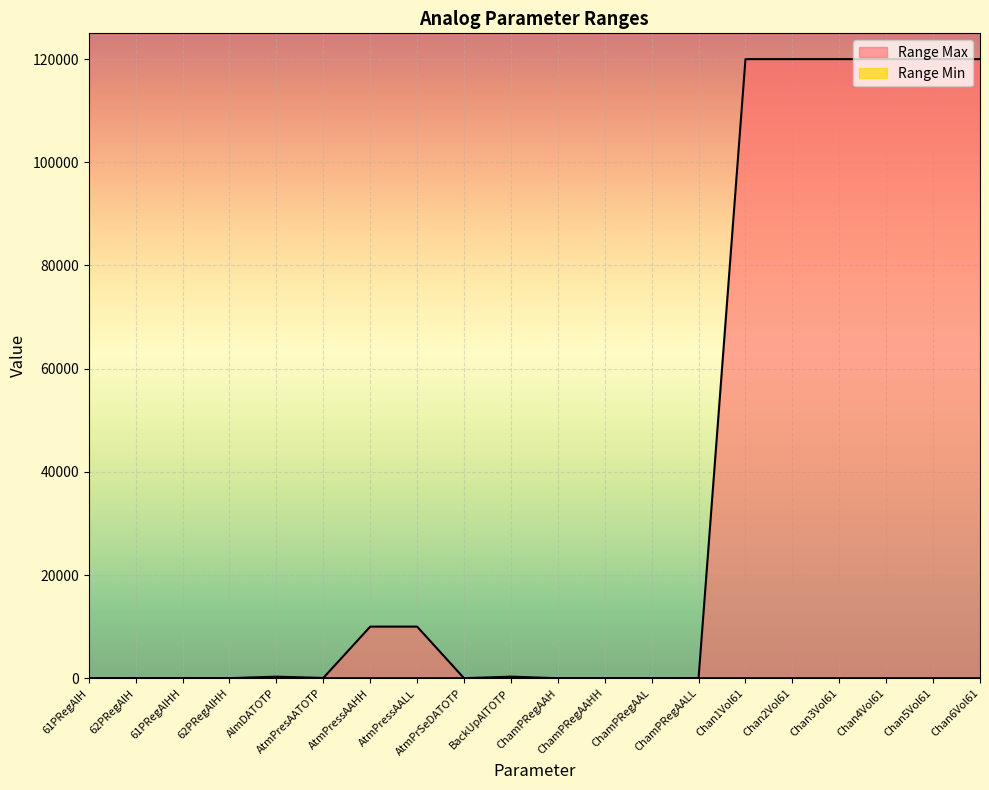

What are all the series names shown in the legend?

Range Min, Range Max